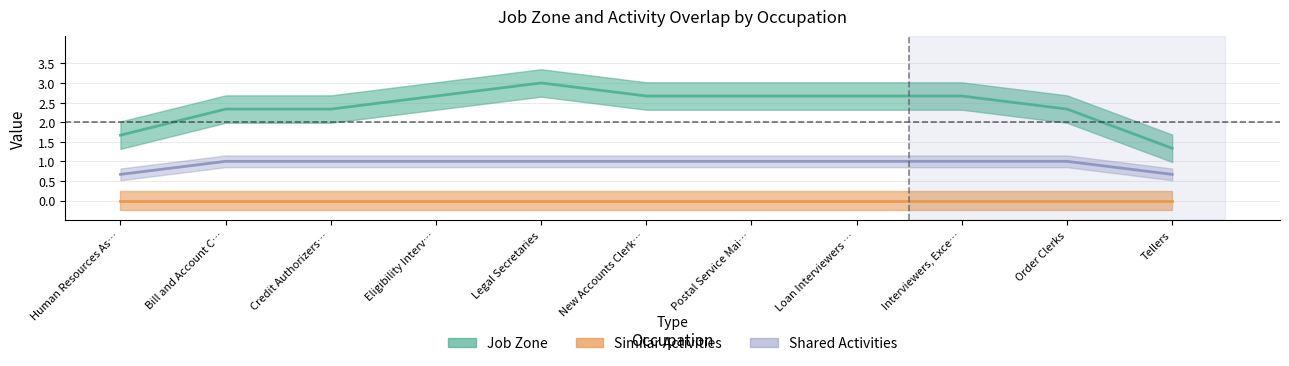

What are all the series names shown in the legend?

Job Zone, Similar Activities, Shared Activities